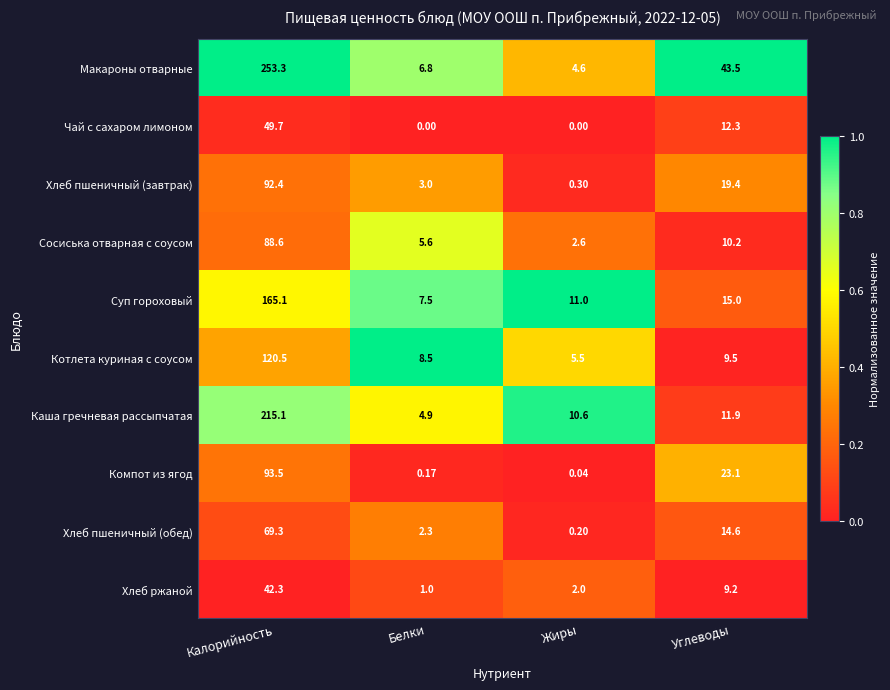

Which category has the highest value in the Хлеб пшеничный (обед) series?

Калорийность